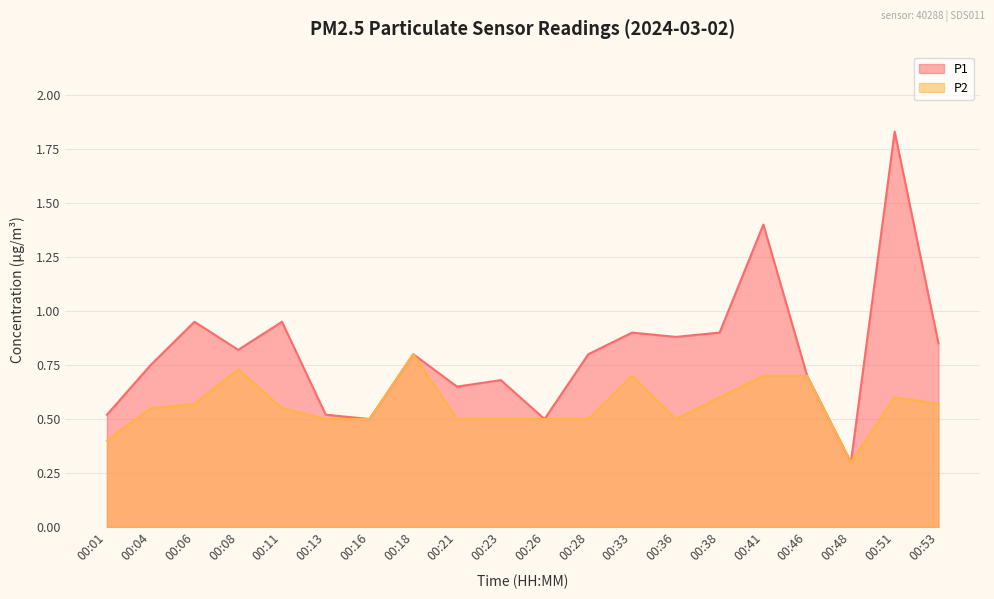

What is the smallest value displayed?

0.3